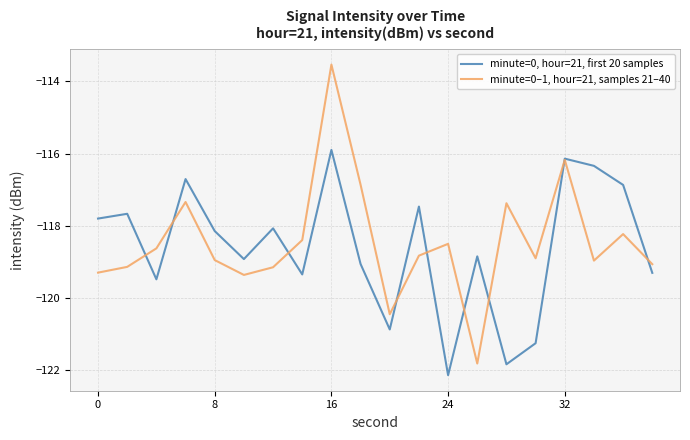

Rank the series by their maximum value, from lowest to highest.

minute=0, hour=21, first 20 samples, minute=0–1, hour=21, samples 21–40